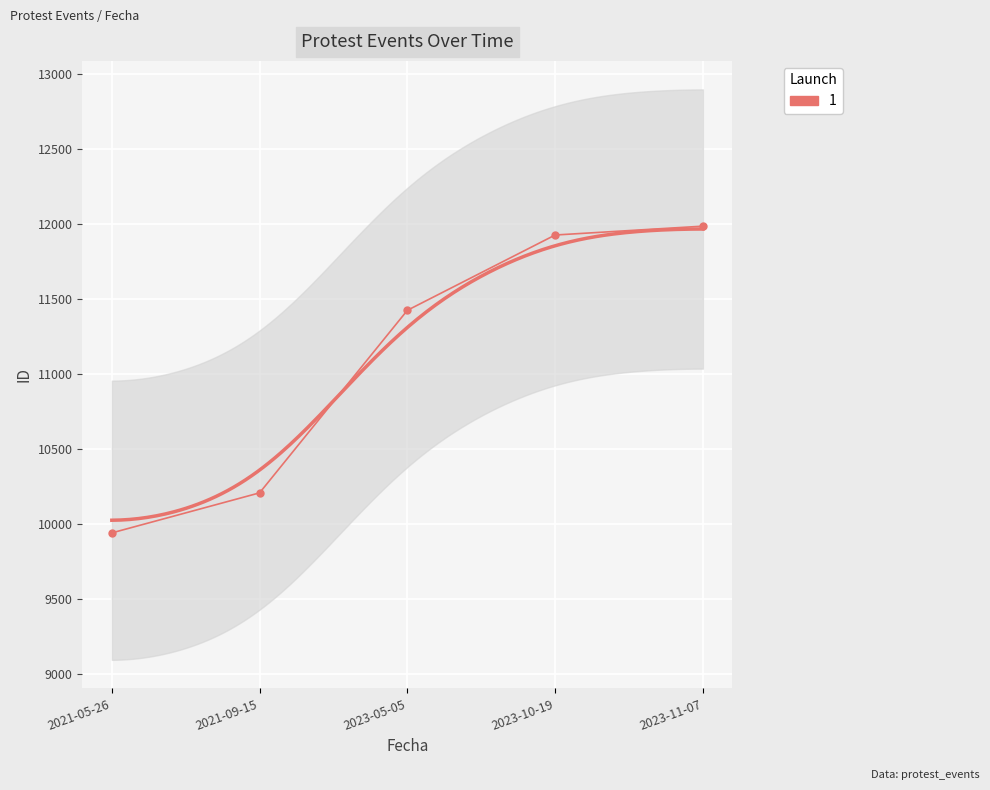

Which label corresponds to the smallest value in the chart?

2021-05-26